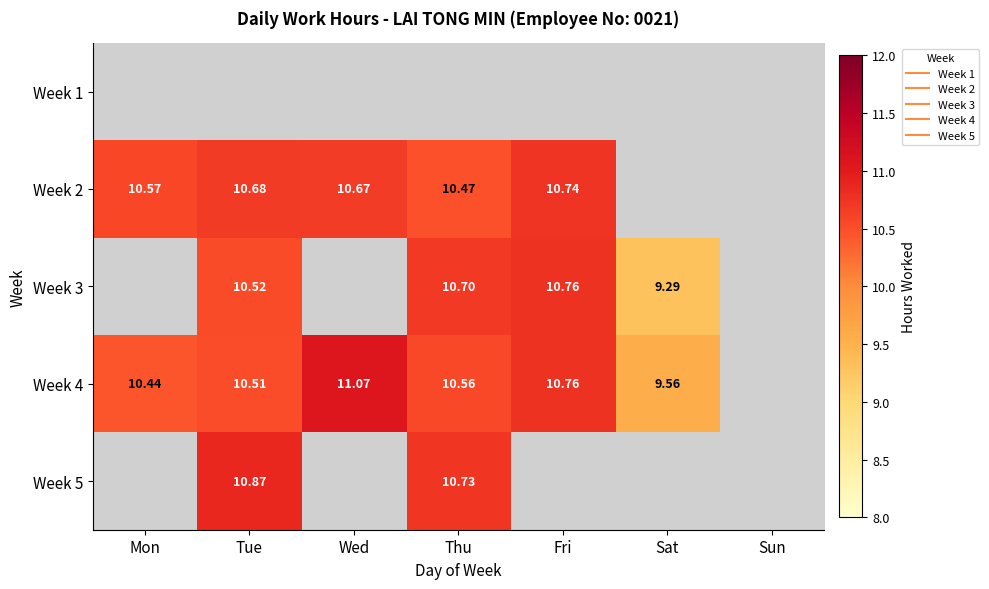

At which label does Week 2 reach its minimum?

Thu